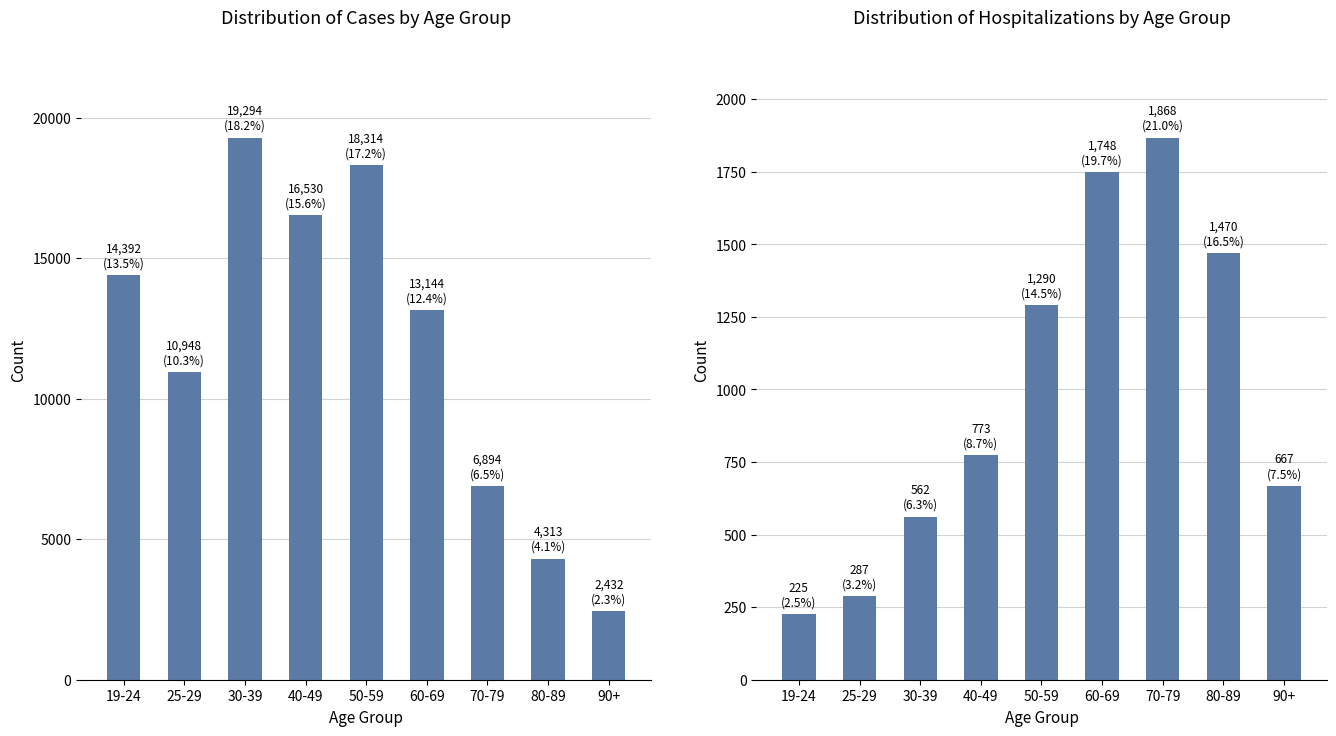

What is the approximate value of Cases at 40-49?

16530